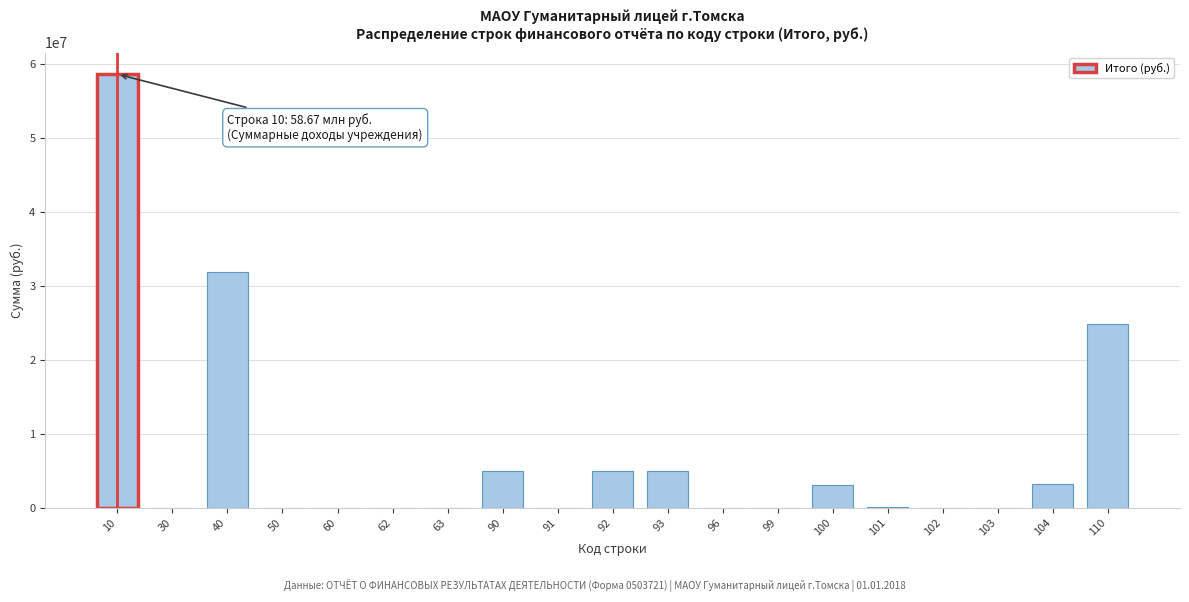

Is it true that the value at 10 is 91773508.2?

False